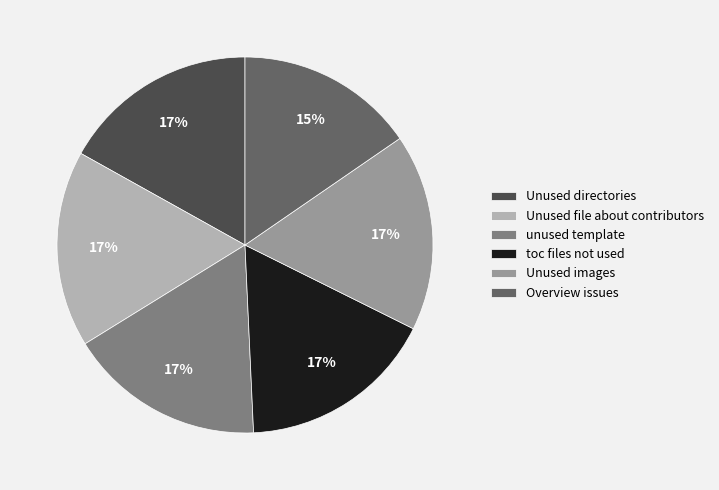

The Unused file about contributors slice represents 17% of the pie. True or false?

True